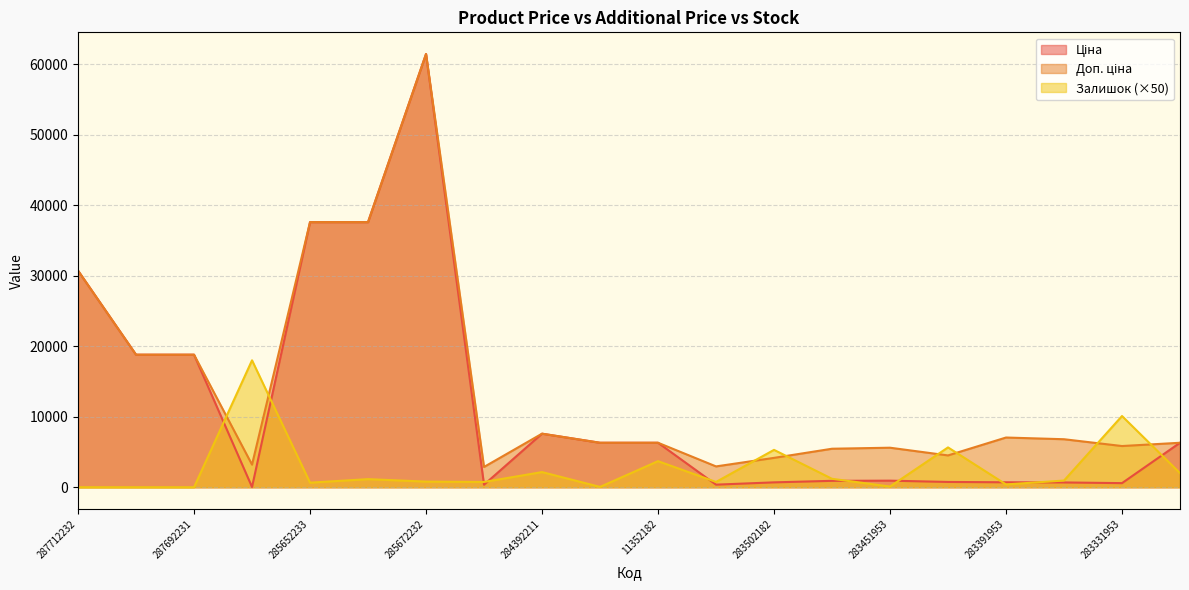

What is the value of the Ціна point at the 2nd from the left?

18796.8